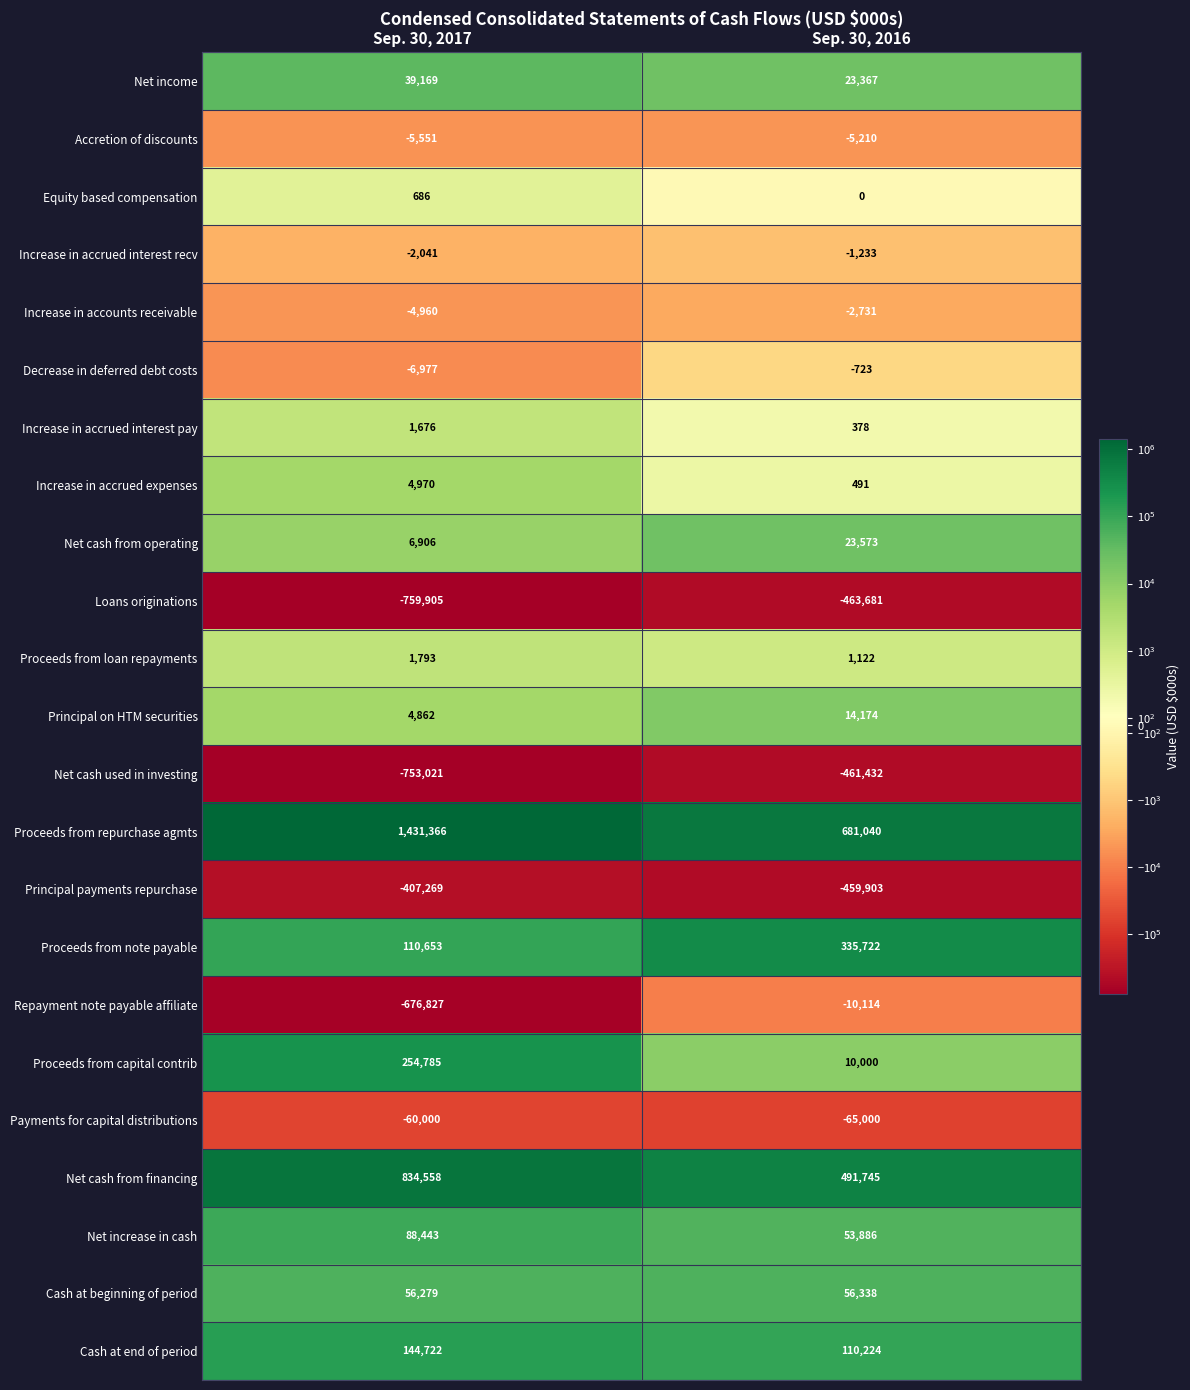

What is the maximum value for Accretion of discounts?

-5210